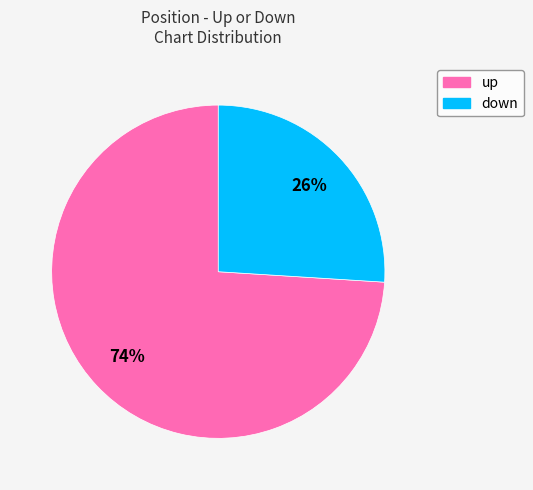

What percentage is the down slice, to the nearest percent?

26%